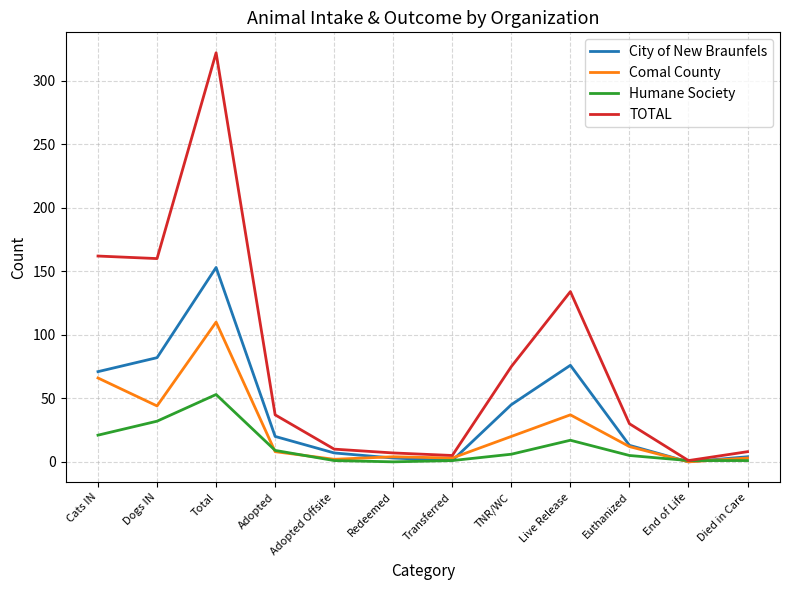

Is this an area chart (filled region under the line)?

No